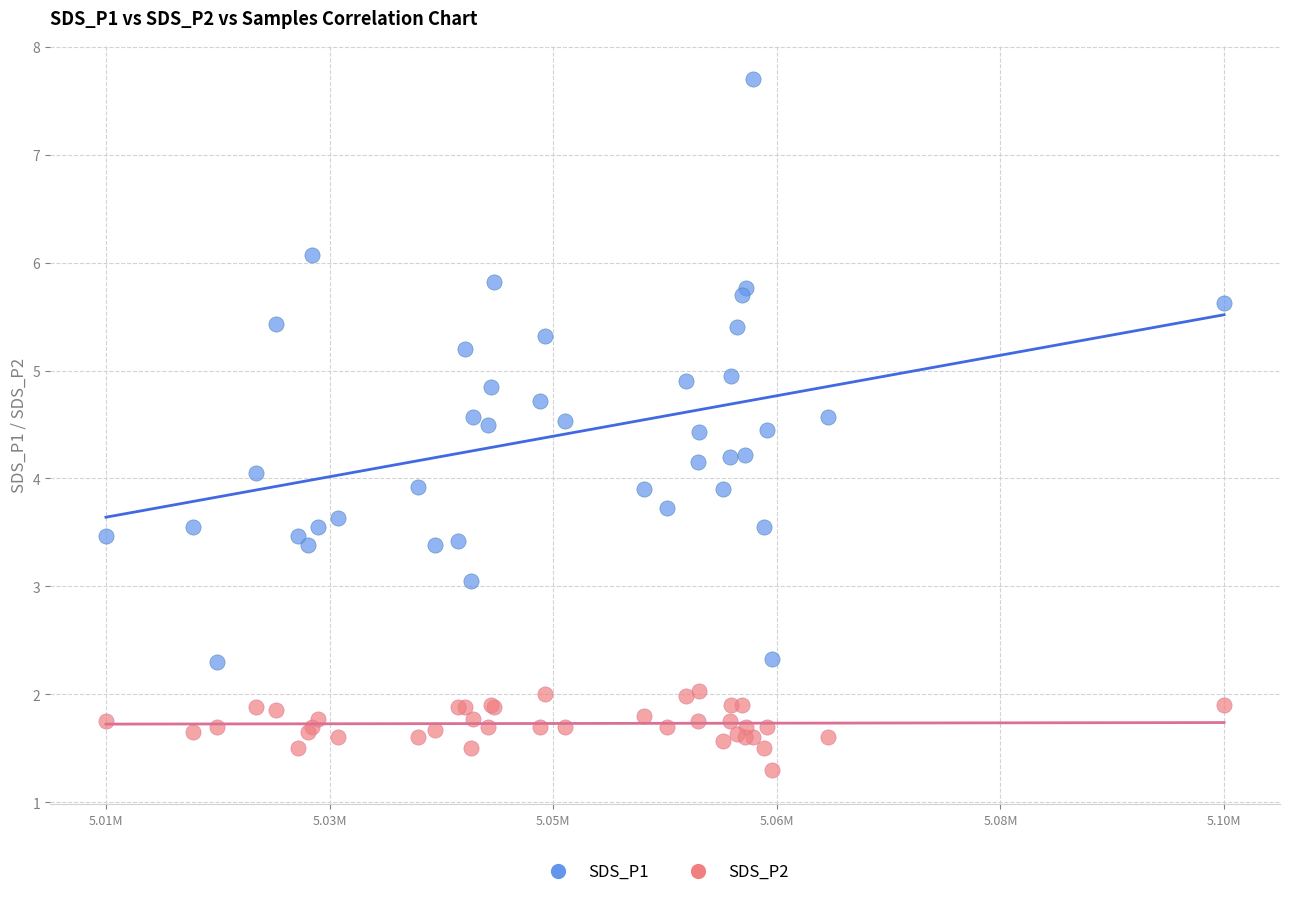

What is the X range (max minus min) for the scatter plot?

84128.0